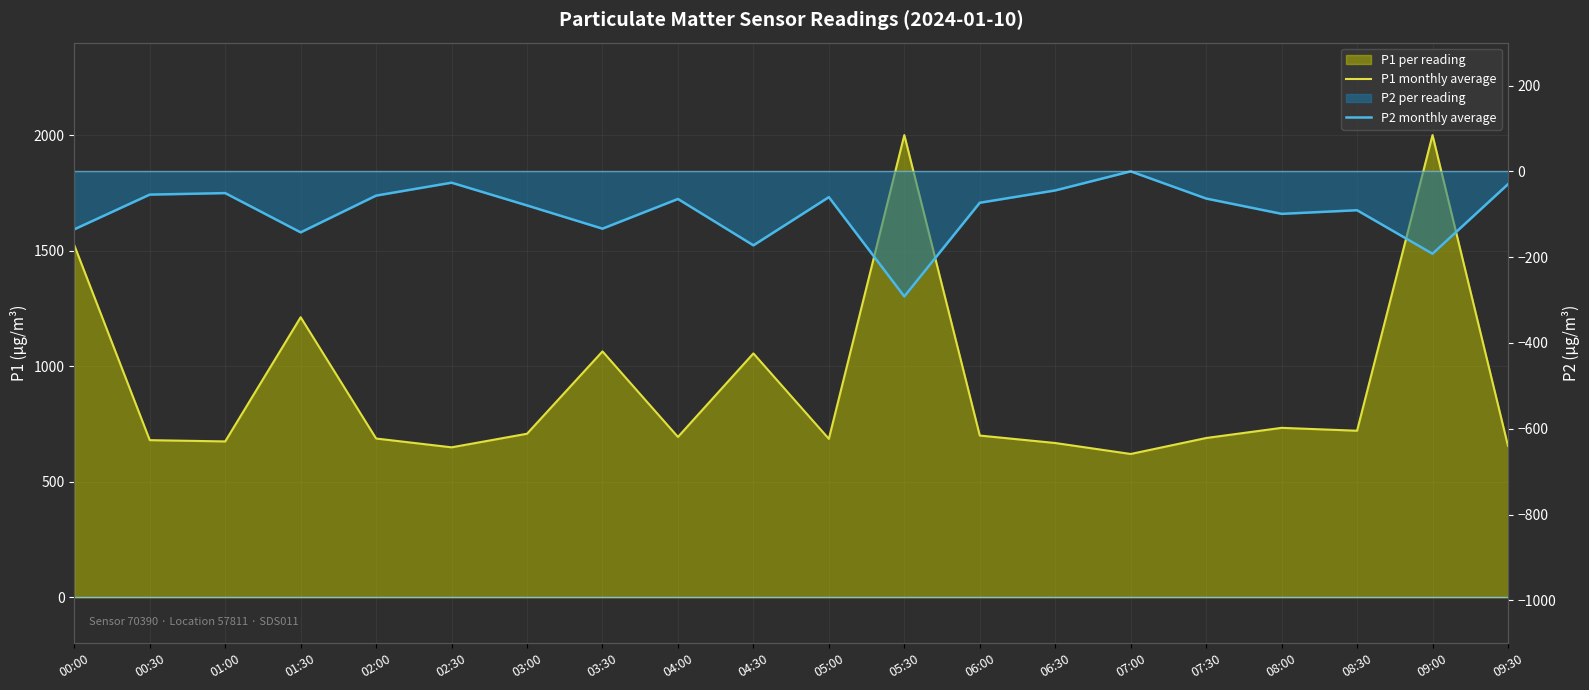

Reading left to right, list all the values displayed in this chart.

P1 monthly average: 1523.1	679.5	673.9	1211.5	686.5	648.4	707.2	1063.6	693.3	1054.9	685.1	1999.9	699.4	667.1	619.6	688.7	732.7	720.2	1999.9	654.5
P2 monthly average: -135.1	-54.2	-50.7	-142.2	-56.5	-26.4	-79.4	-133.6	-64.4	-172.4	-60.1	-291.5	-73.2	-44.4	0.0	-63.3	-99.0	-90.6	-192.1	-29.9